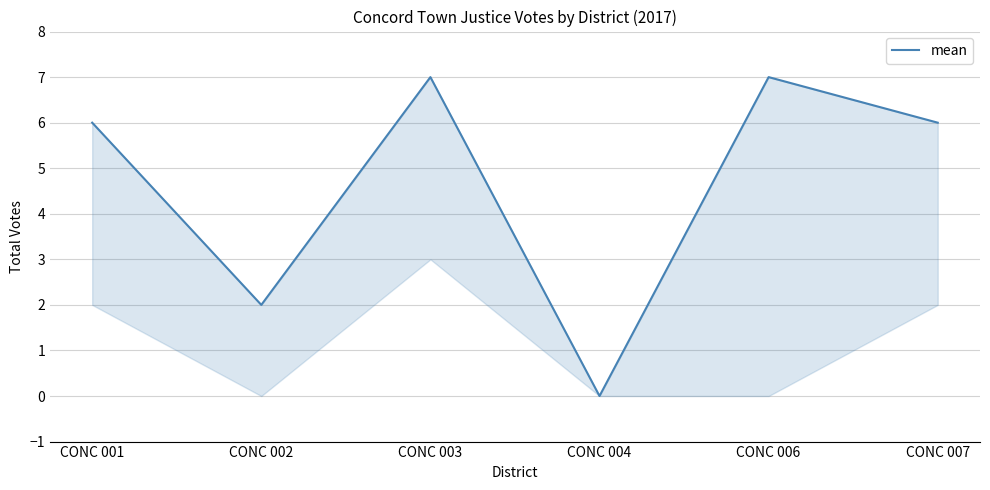

True or false: the data shows 7 at CONC 006.

True